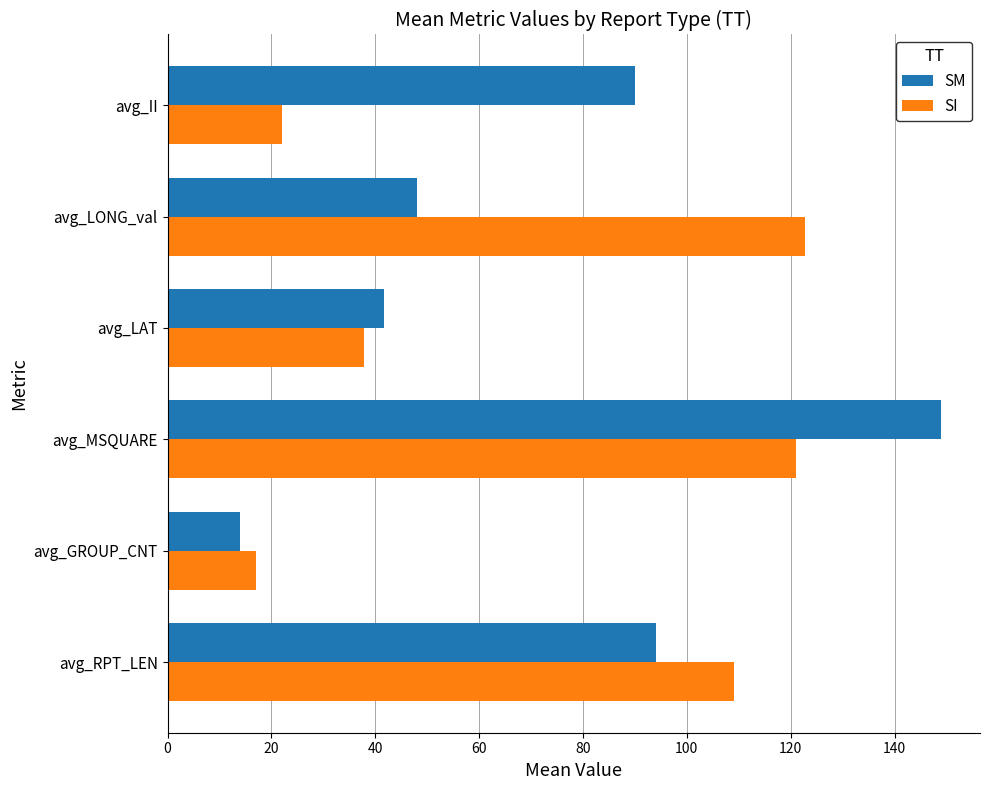

Which series has the widest spread of values?

SM